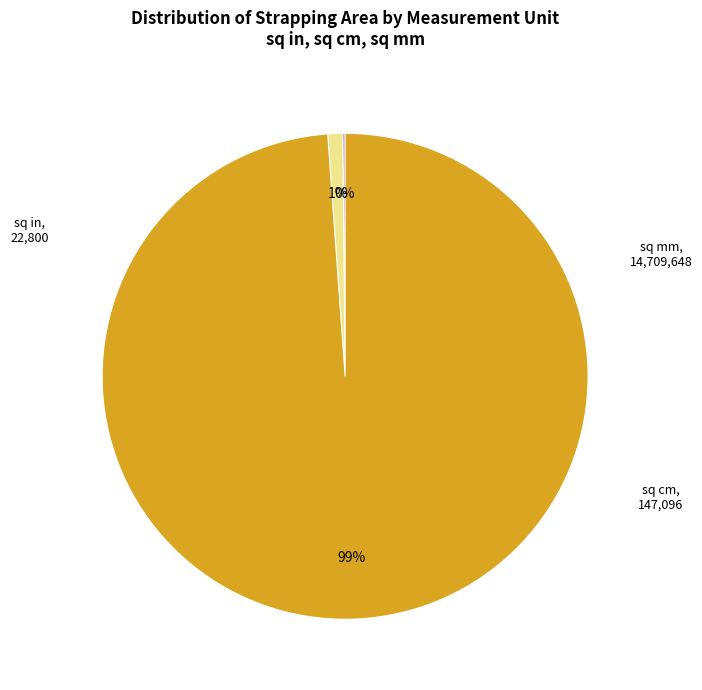

To the nearest percent, what is the difference between the largest and smallest slice percentages?

99%